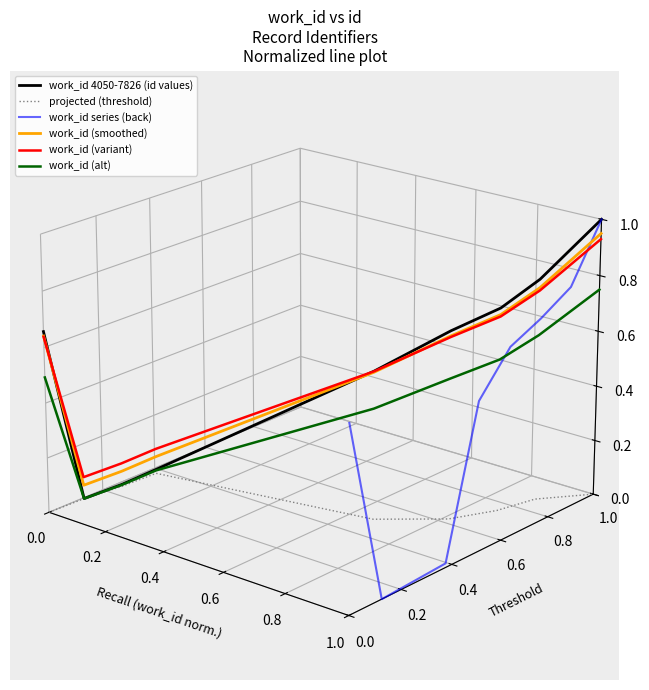

True or false: work_id 4050-7826 (id values) and work_id series (back) cross at least once.

False